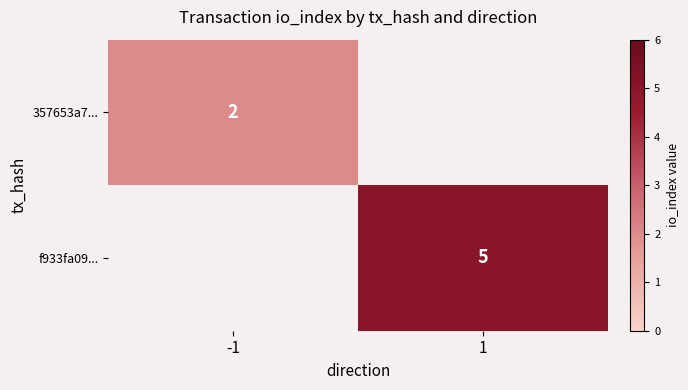

The f933fa09... series shows 3 at 1. True or false?

False